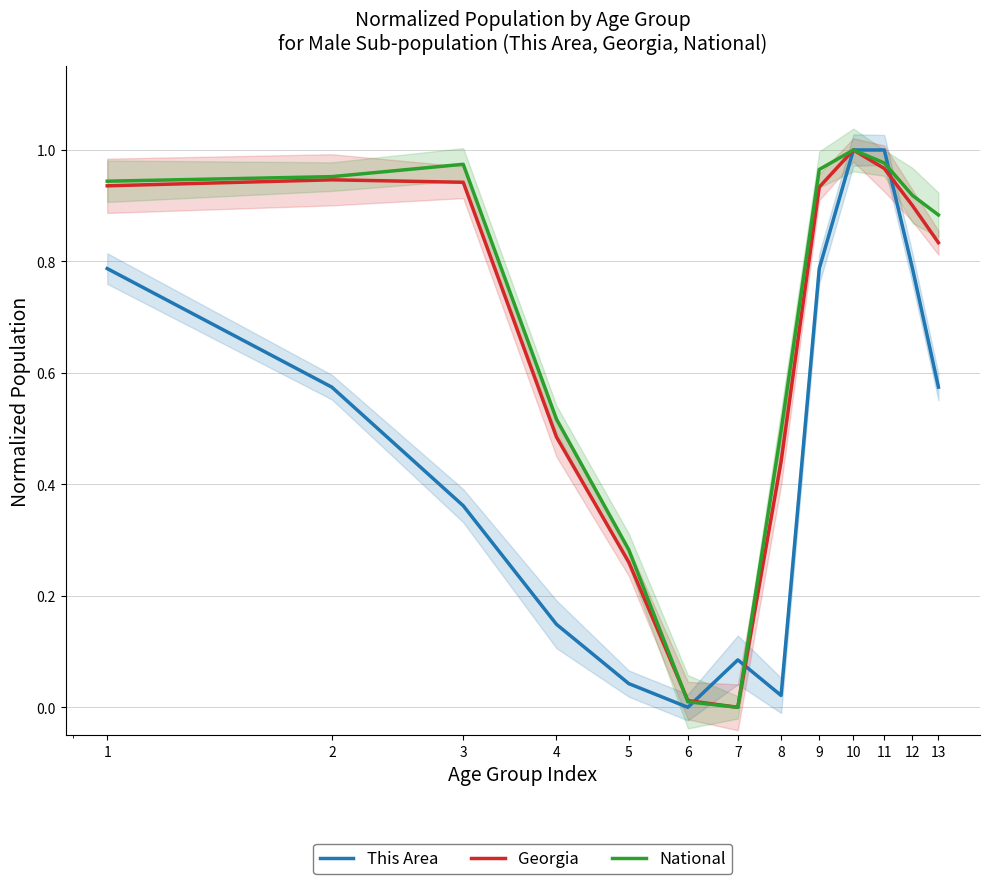

Rank the series by their maximum value, from lowest to highest.

This Area, Georgia, National